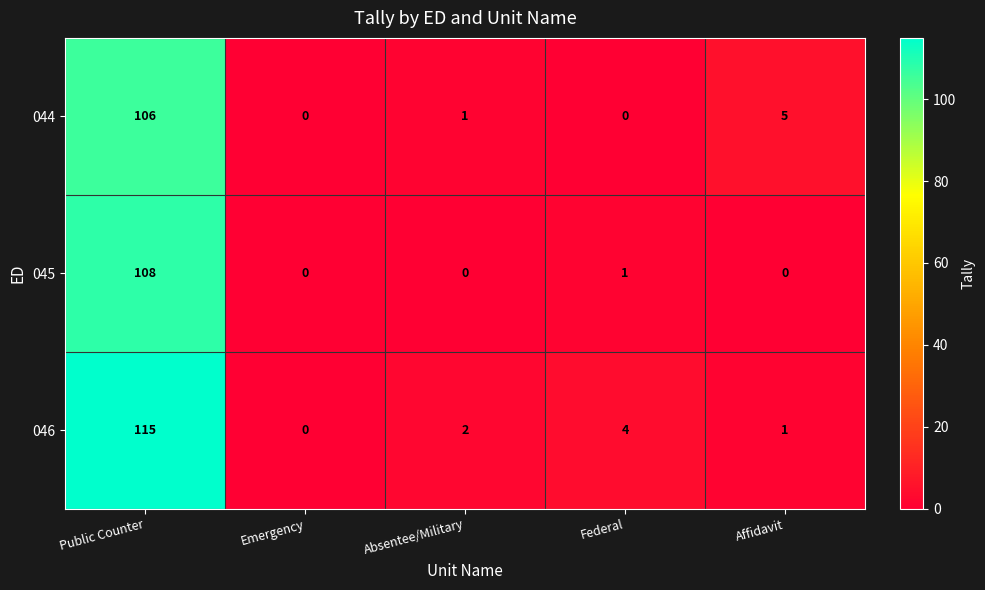

List the series in order of their overall mean, lowest first.

045, 044, 046